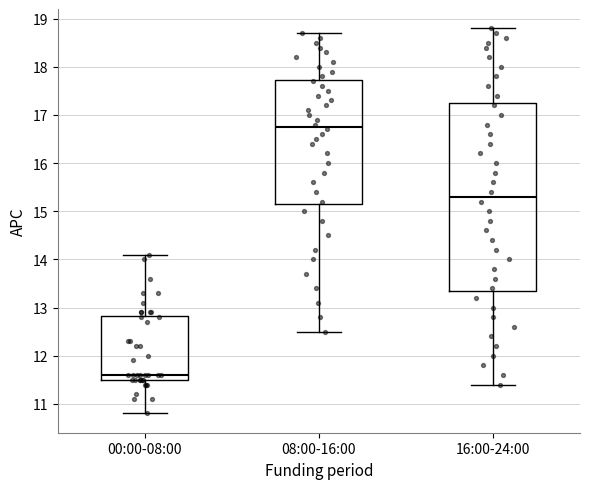

Which box is the tallest, from its lower edge to its upper edge?

16:00-24:00